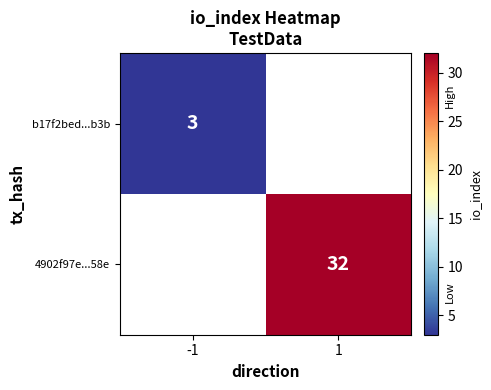

How many data points does each series have?

2